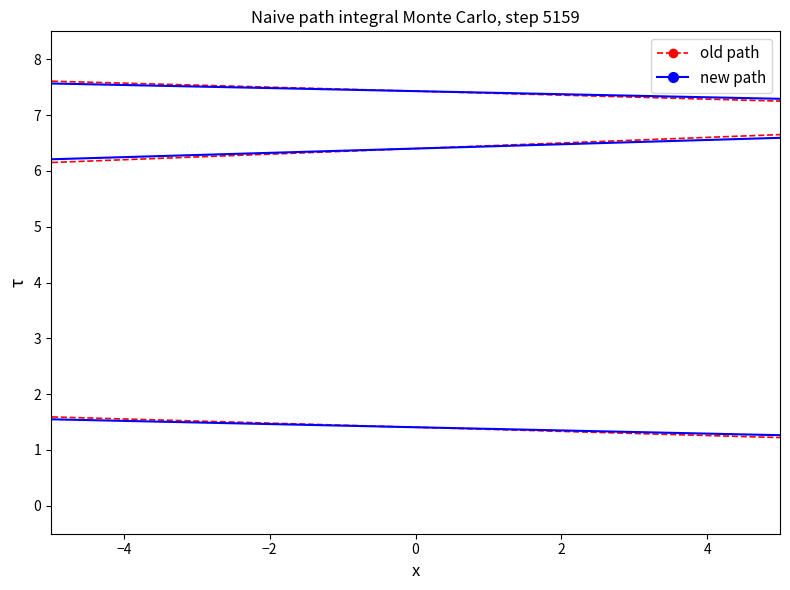

What are all the series names shown in the legend?

old path, new path